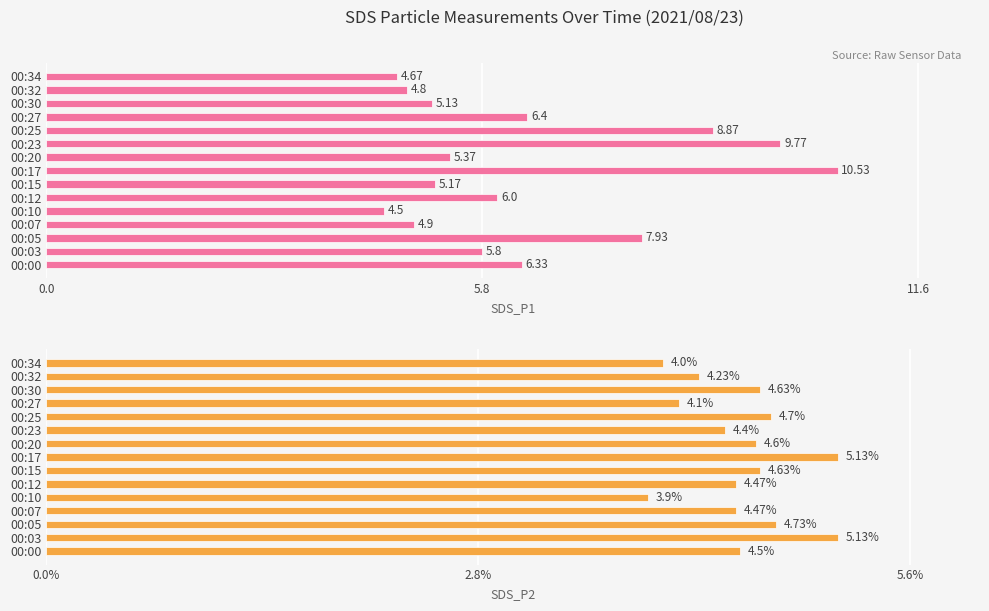

True or false: SDS_P1 has a value of 1.7 at 00:10.

False